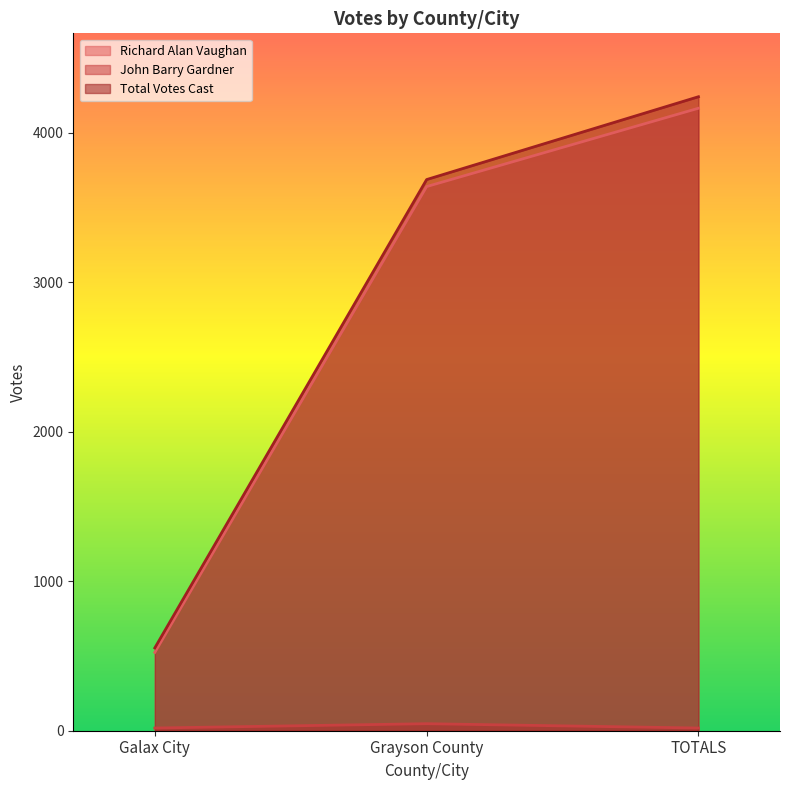

How many data points in Richard Alan Vaughan are less than 3640?

1